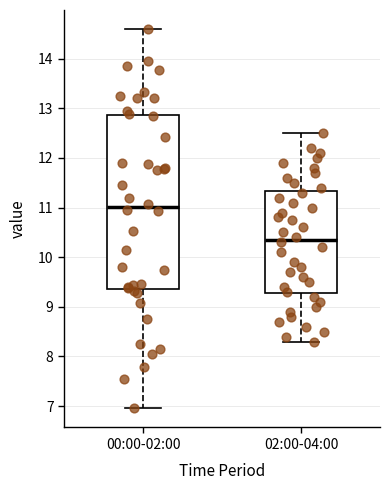

Comparing the boxes themselves (not the whiskers), which one is the tallest?

00:00-02:00